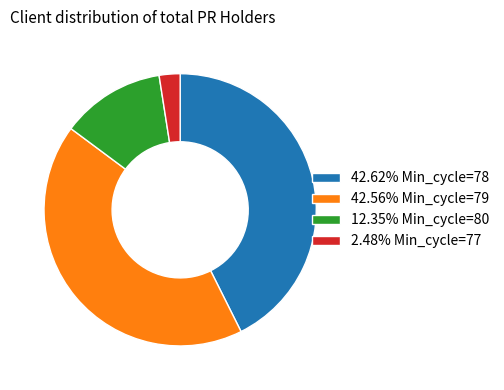

Combined, do 42.56% Min_cycle=79 and 12.35% Min_cycle=80 account for over 50%?

Yes